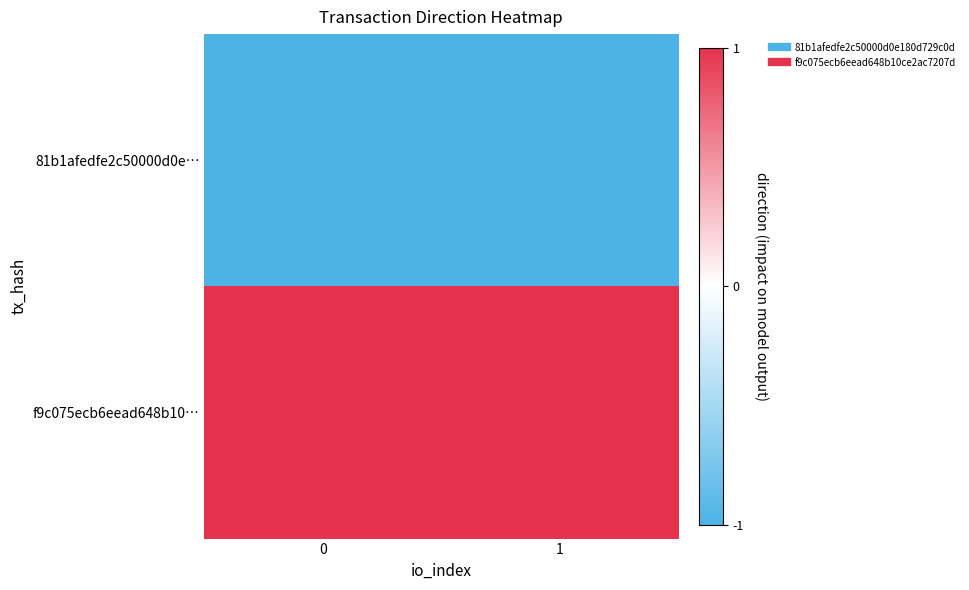

Count the number of categories in the chart.

2